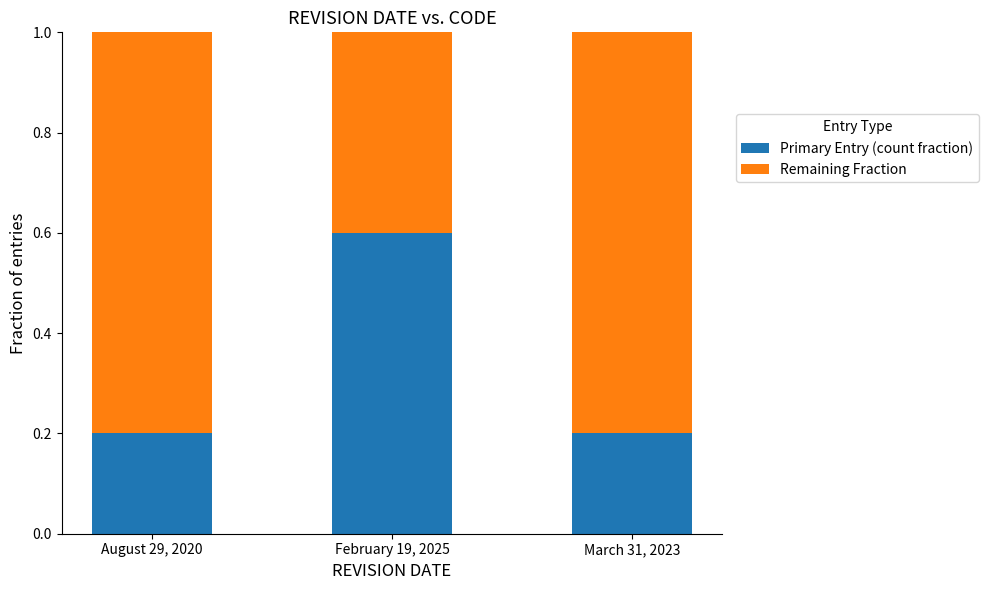

What is the lowest value of the Primary Entry (count fraction) series?

0.2